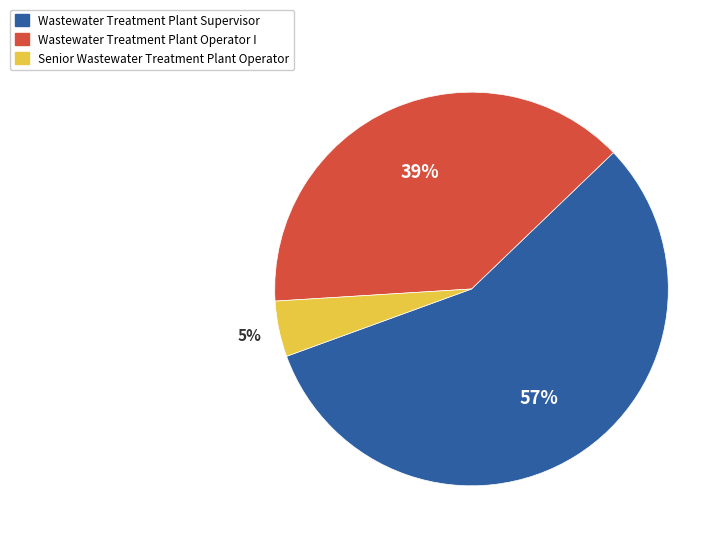

What is the smallest slice in the pie chart?

Senior Wastewater Treatment Plant Operator